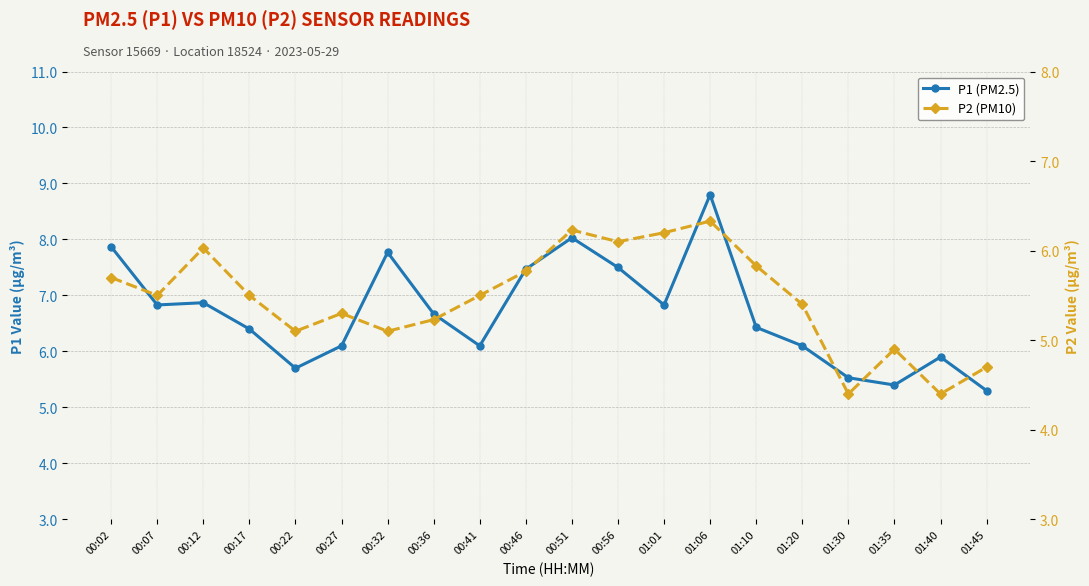

True or false: P2 (PM10) has more than 2 interior local peaks.

True